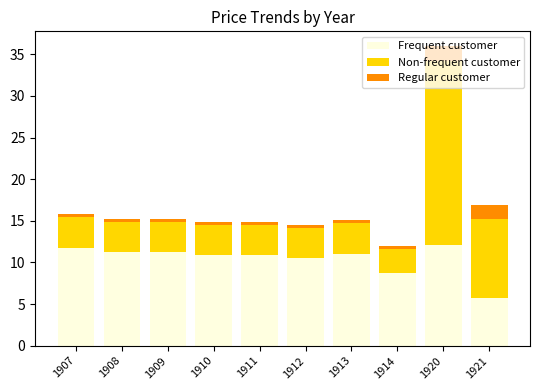

What is the highest value of the Frequent customer series?

12.2